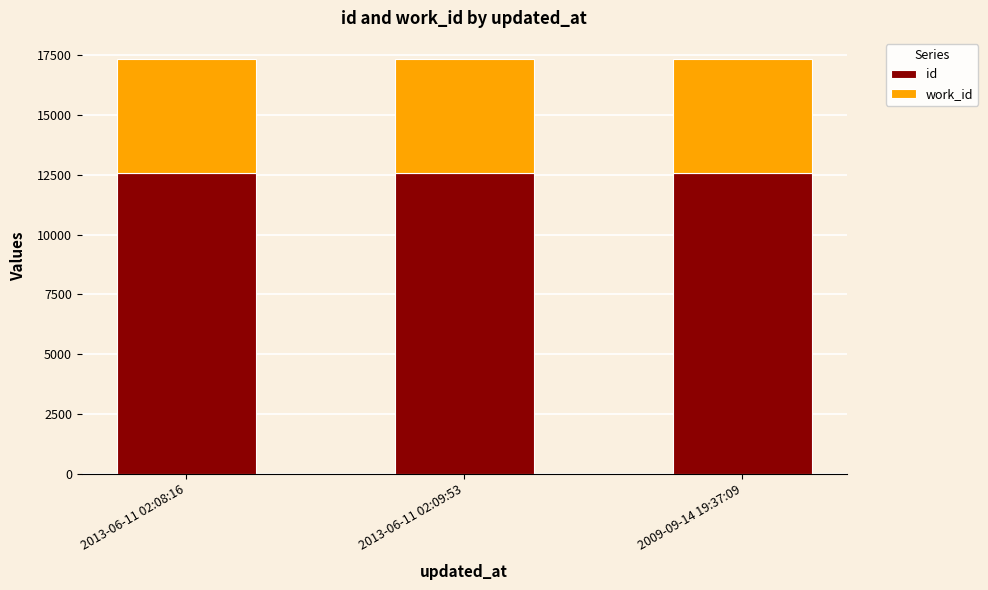

The value of id at 2009-09-14 19:37:09 is 18779. True or false?

False